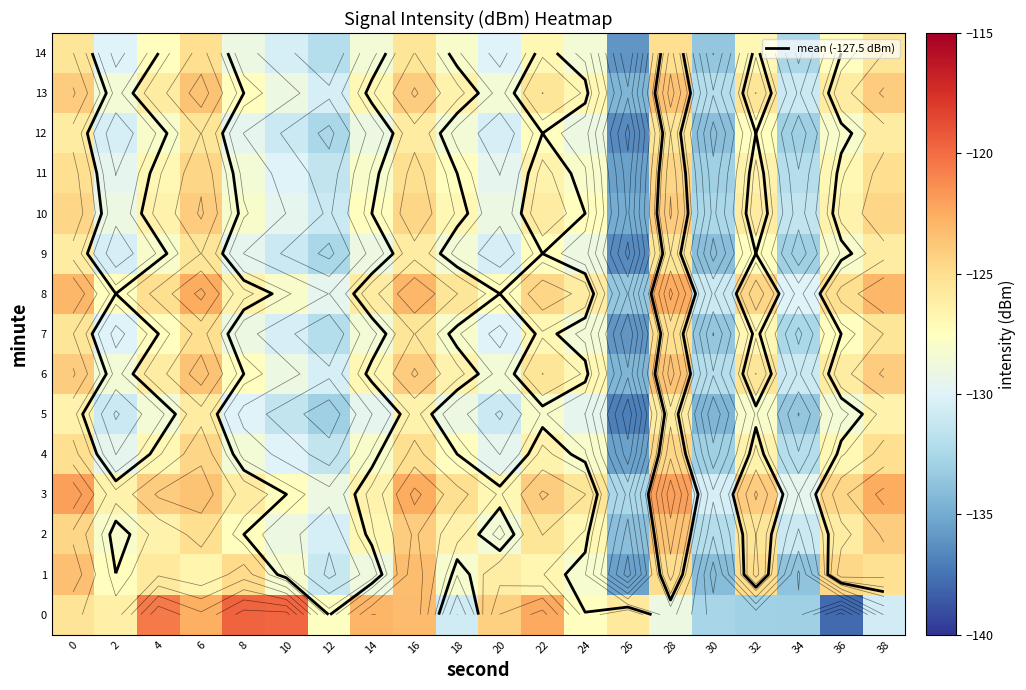

At how many categories does at least one series exceed -126?

16